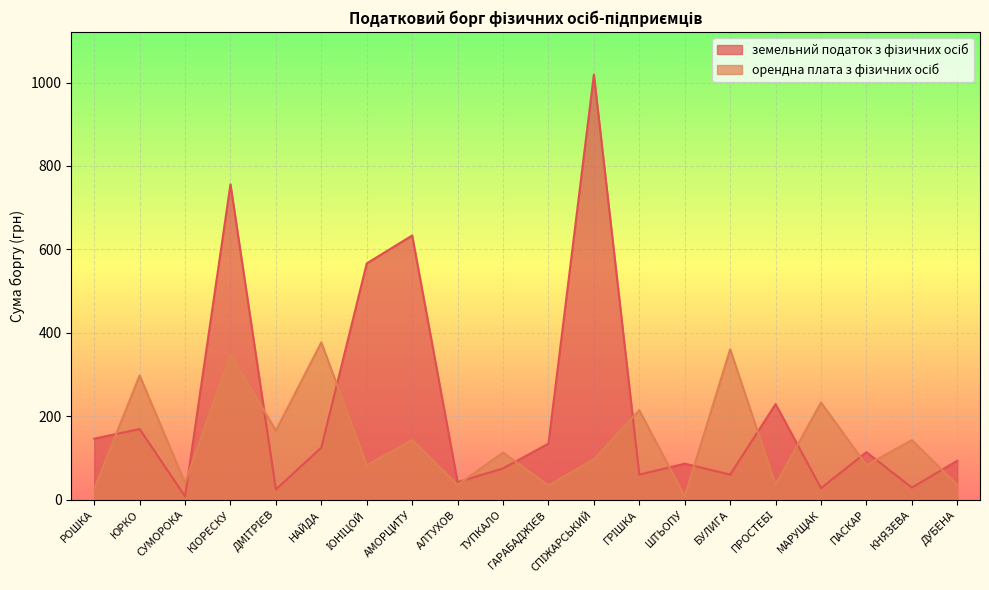

Between АЛТУХОВ and ПРОСТЕБІ, which series saw the biggest shift?

земельний податок з фізичних осіб